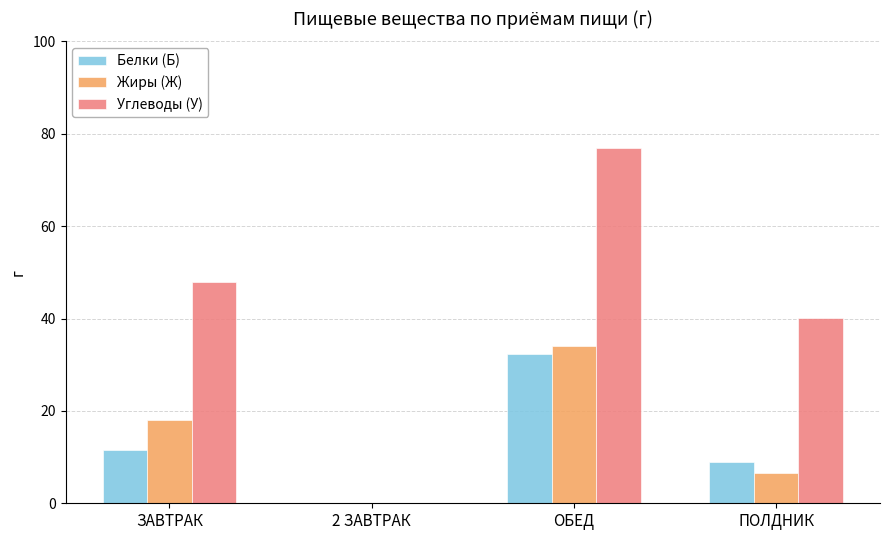

The Жиры (Ж) series shows 9.9 at ПОЛДНИК. True or false?

False